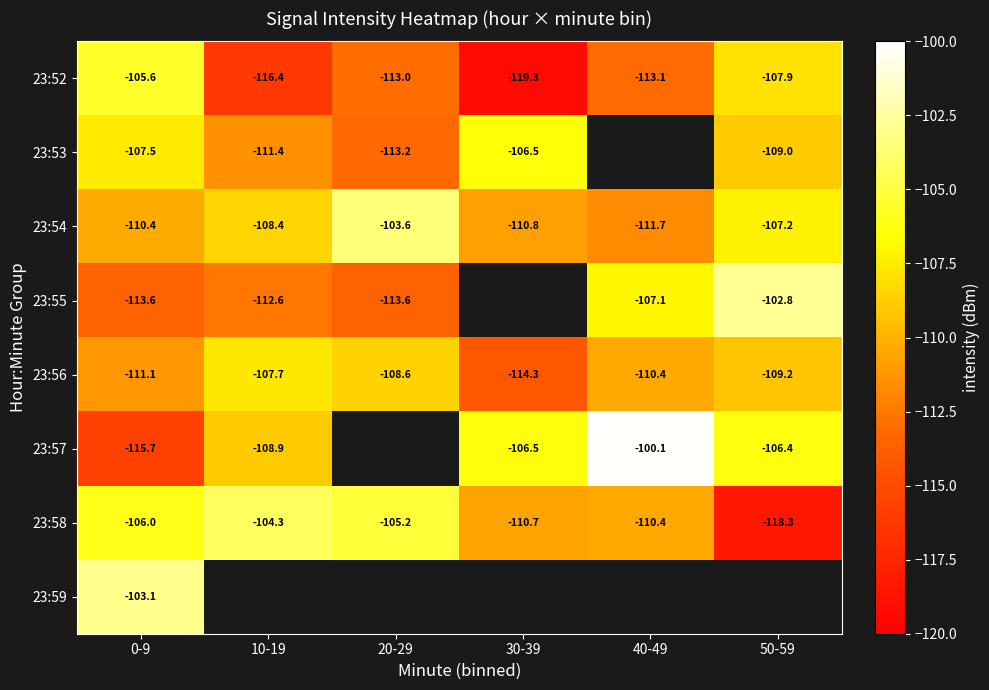

At which category does the chart reach its peak across all series?

40-49